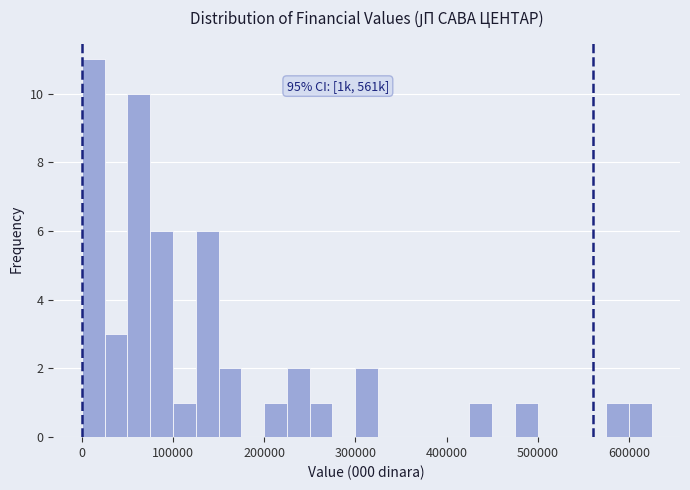

Read against the x-axis, roughly where is the centre of the tallest bar?

10000